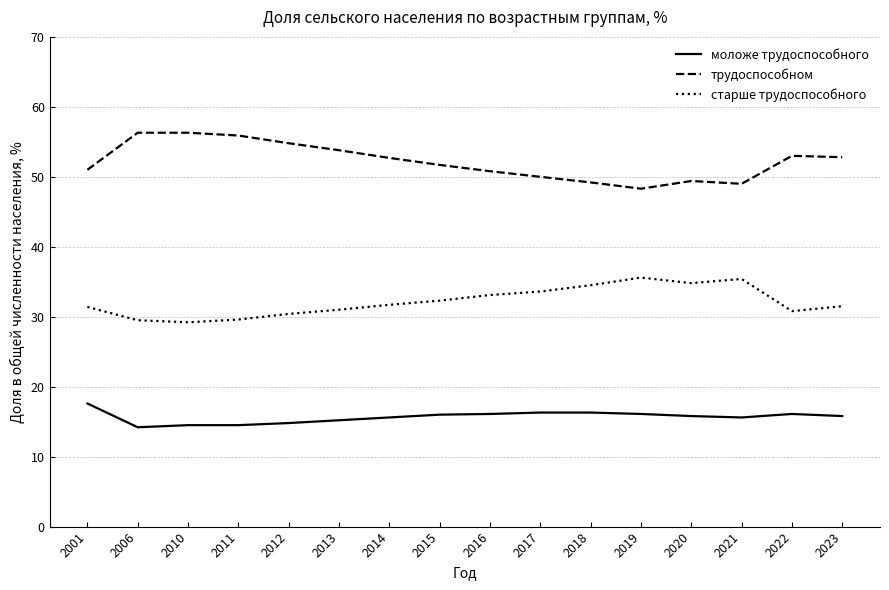

What is the minimum value for моложе трудоспособного?

14.2